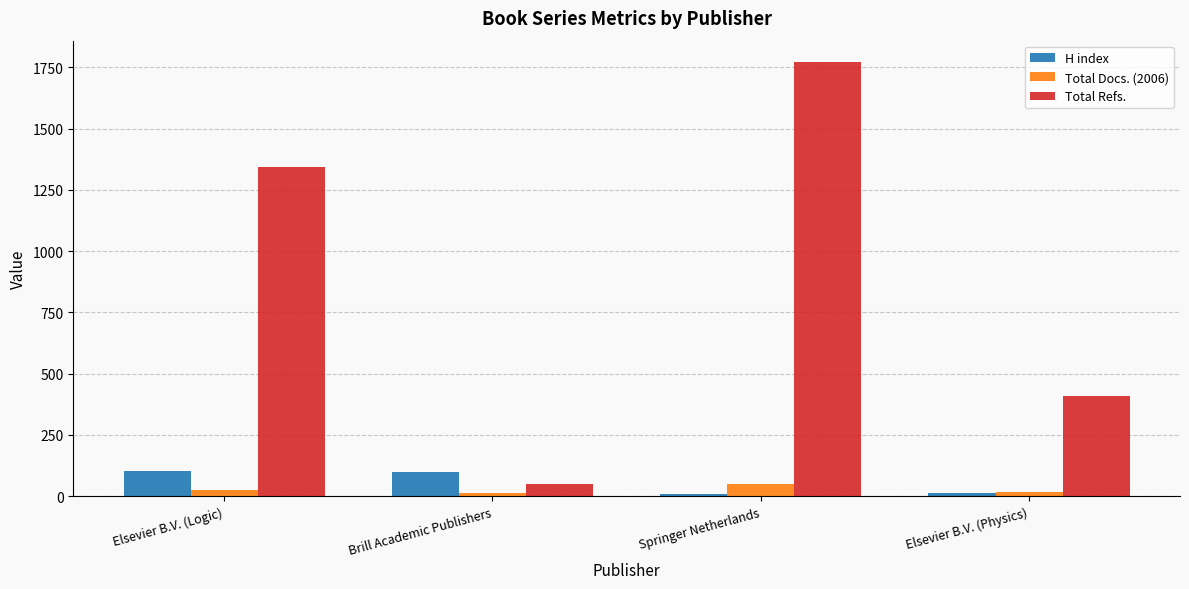

What position from the right is Brill Academic Publishers?

3